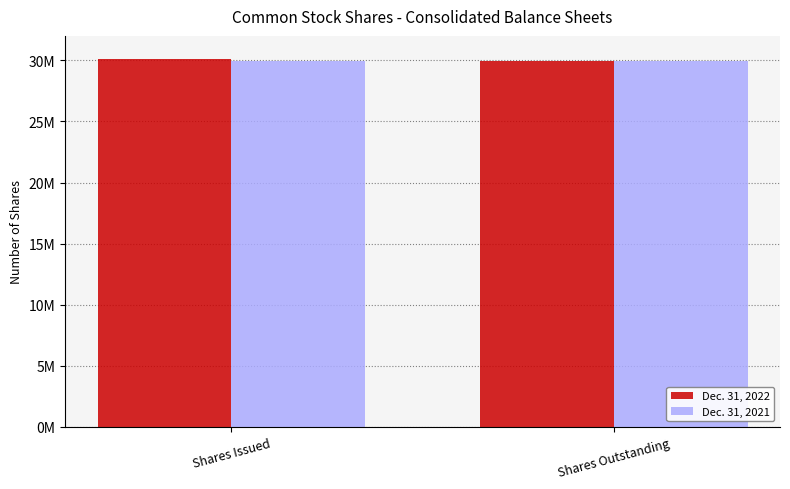

Reading left to right, what are all the values shown in this chart?

Dec. 31, 2022: 30113946	29959060
Dec. 31, 2021: 29959060	29959060